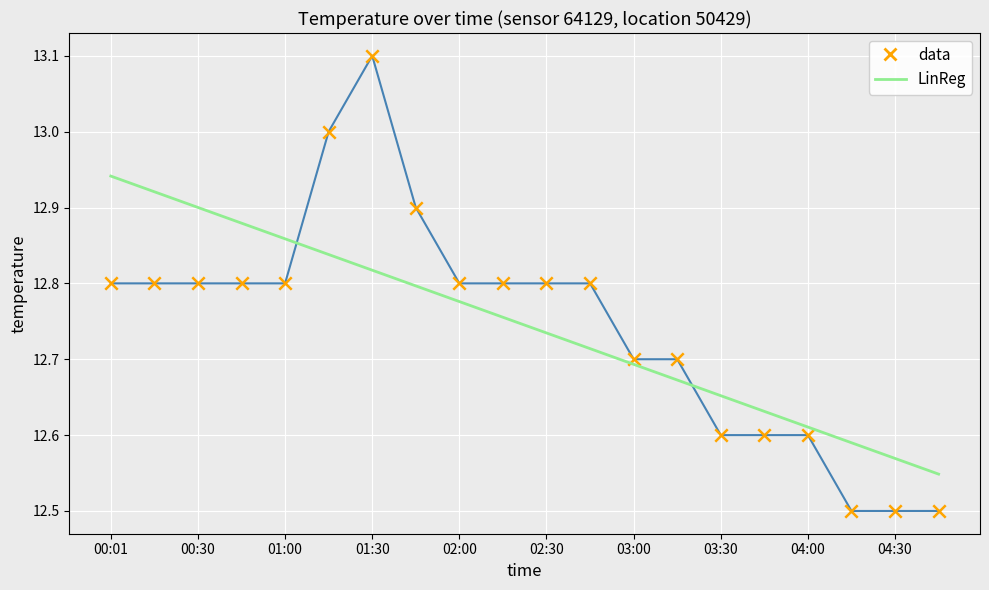

Which series has the largest range (max minus min)?

data